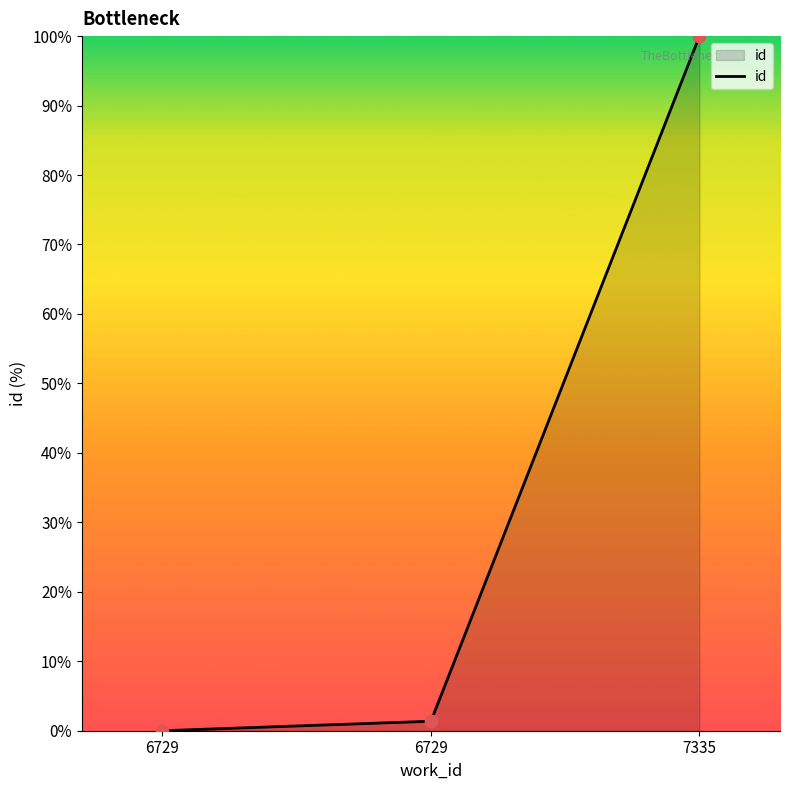

What is the change in value from 6729 to 7335?

+98.6